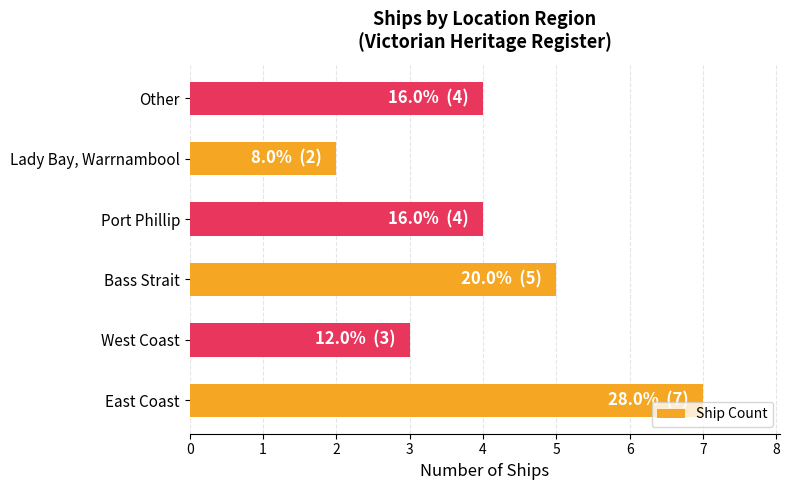

Which label corresponds to the smallest value in the chart?

Lady Bay, Warrnambool